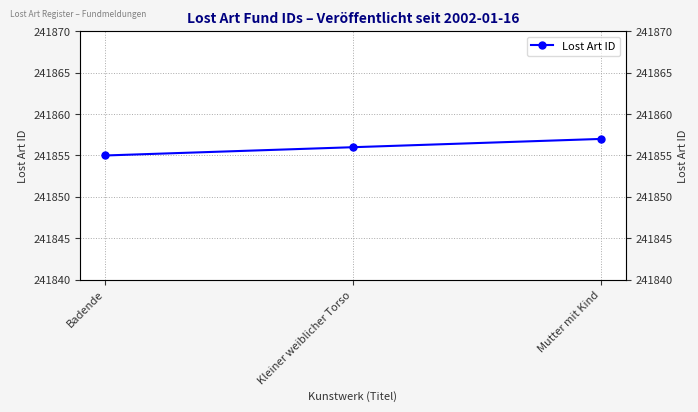

Where is the data nearest to the value 241856?

Kleiner weiblicher Torso